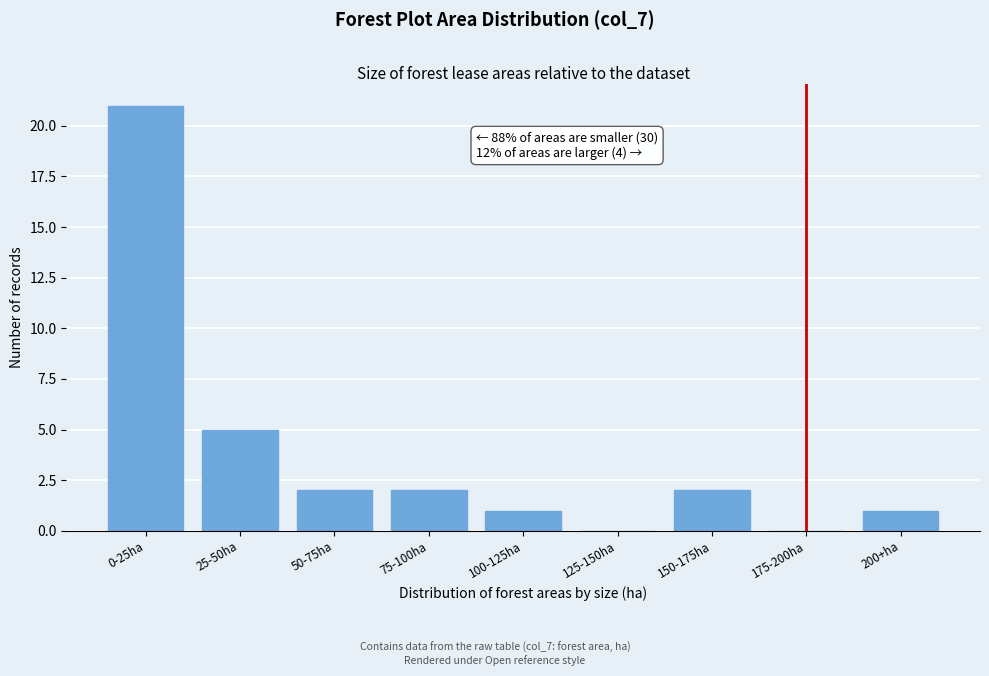

Reading left to right, list all the values displayed in this chart.

0-25ha=21	25-50ha=5	50-75ha=2	75-100ha=2	100-125ha=1	125-150ha=0	150-175ha=2	175-200ha=0	200+ha=1